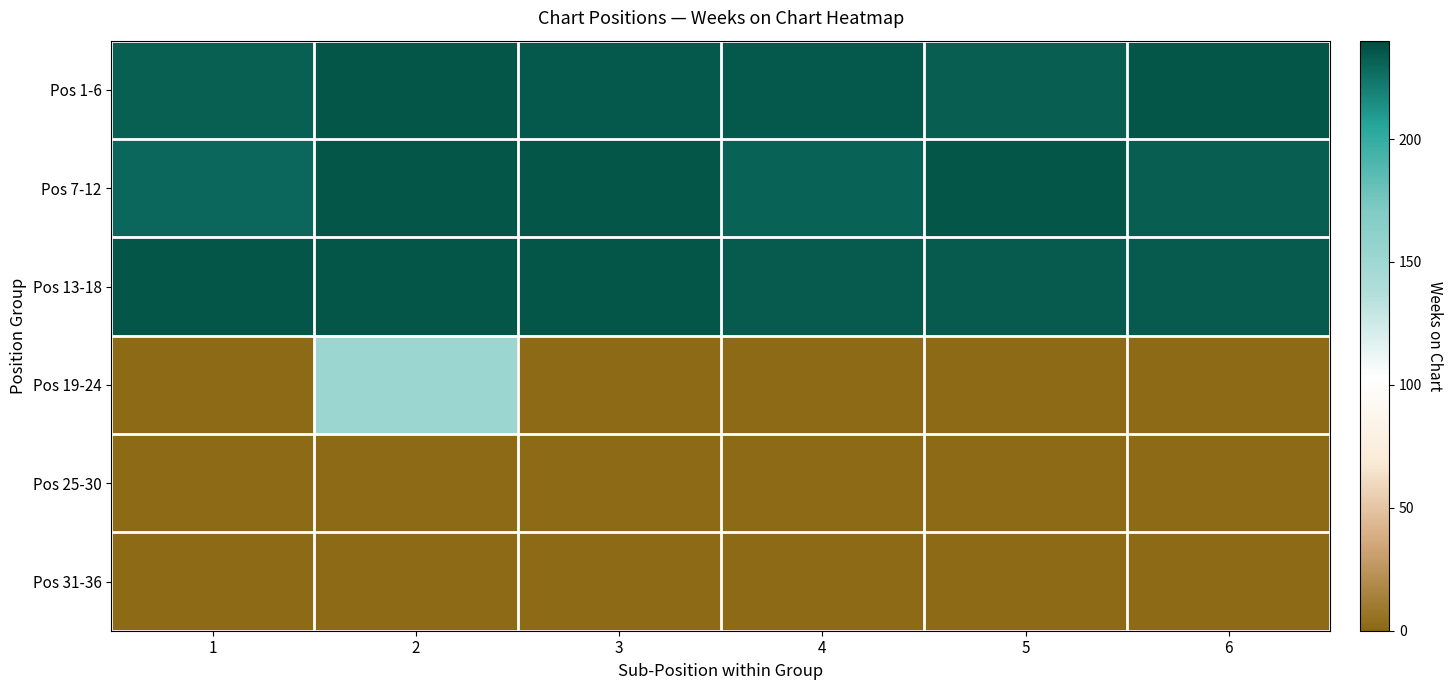

At which category is the sum across all series the highest?

2